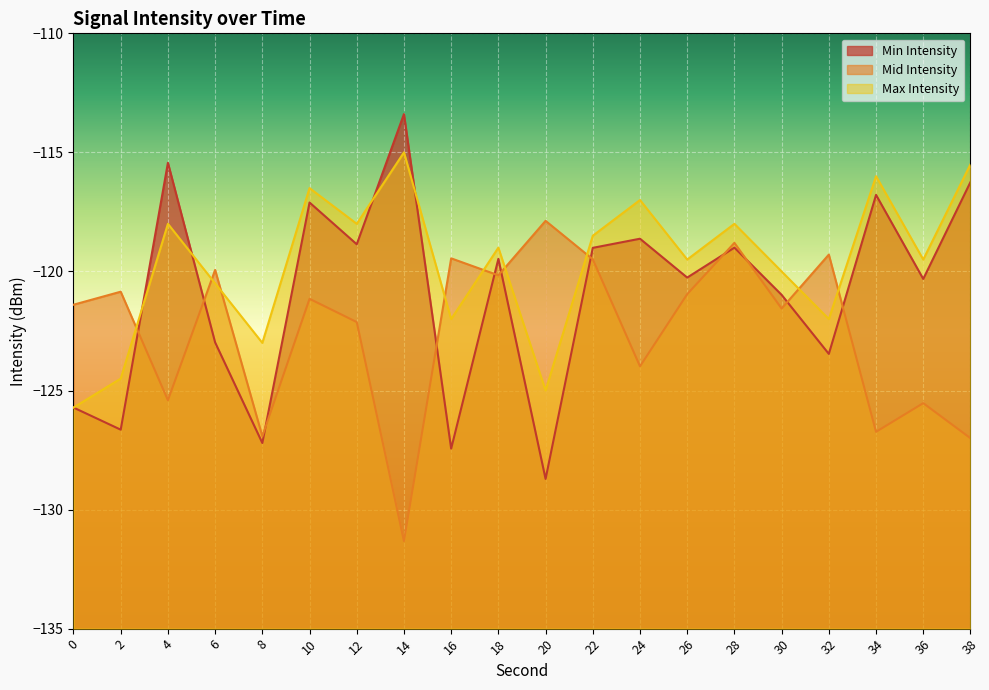

How many lines are shown in the chart?

3